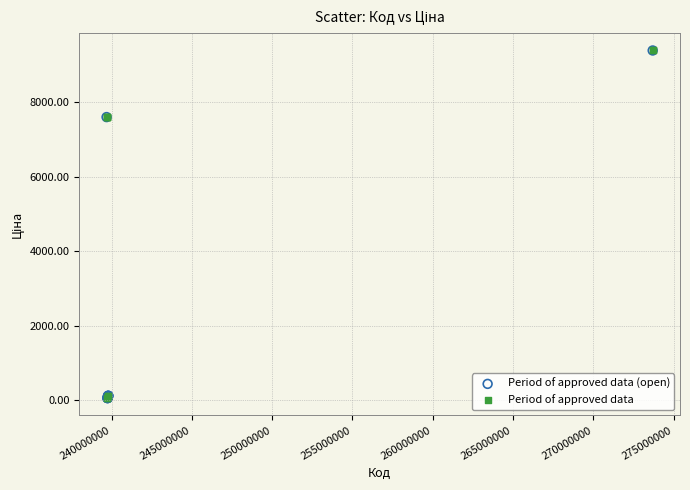

What are all the series names shown in the legend?

Period of approved data (open), Period of approved data